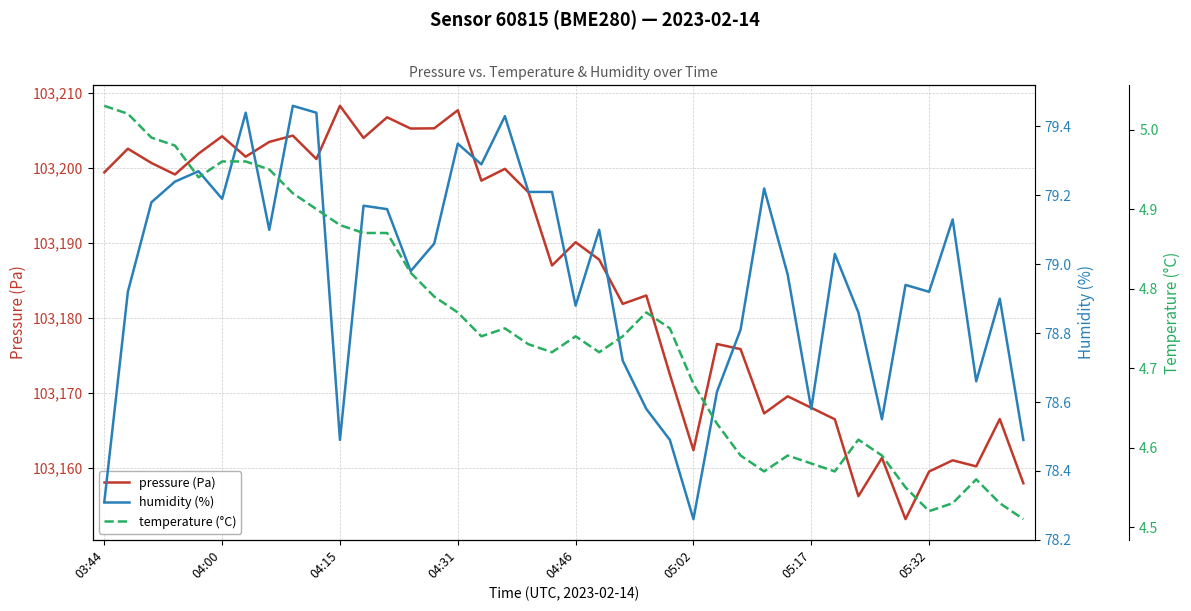

Between 36 and 21, which is larger?

21